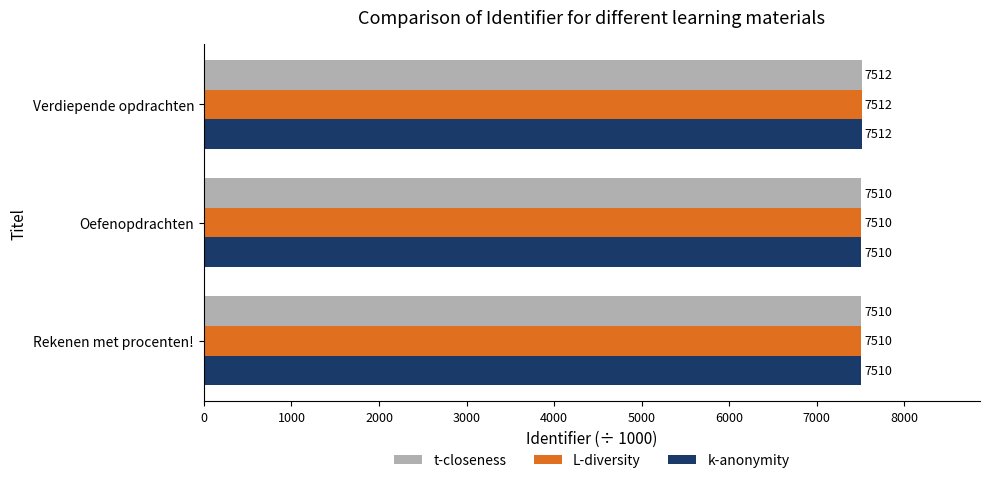

At which label is t-closeness closest to 7511?

Oefenopdrachten